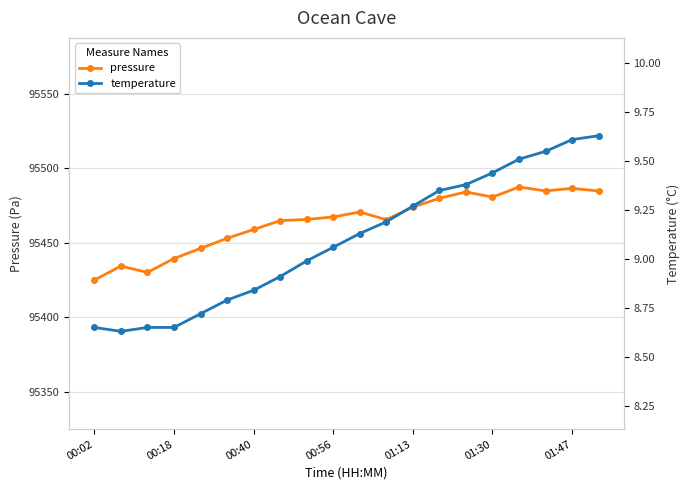

Reading left to right, extract all data points from this chart.

pressure: 95425.0	95434.4	95430.1	95439.4	95446.2	95453.0	95458.9	95464.8	95465.6	95467.3	95470.6	95465.5	95473.9	95479.8	95484.1	95480.6	95487.4	95484.8	95486.5	95484.8
temperature: 8.7	8.6	8.7	8.7	8.7	8.8	8.8	8.9	9.0	9.1	9.1	9.2	9.3	9.3	9.4	9.4	9.5	9.6	9.6	9.6